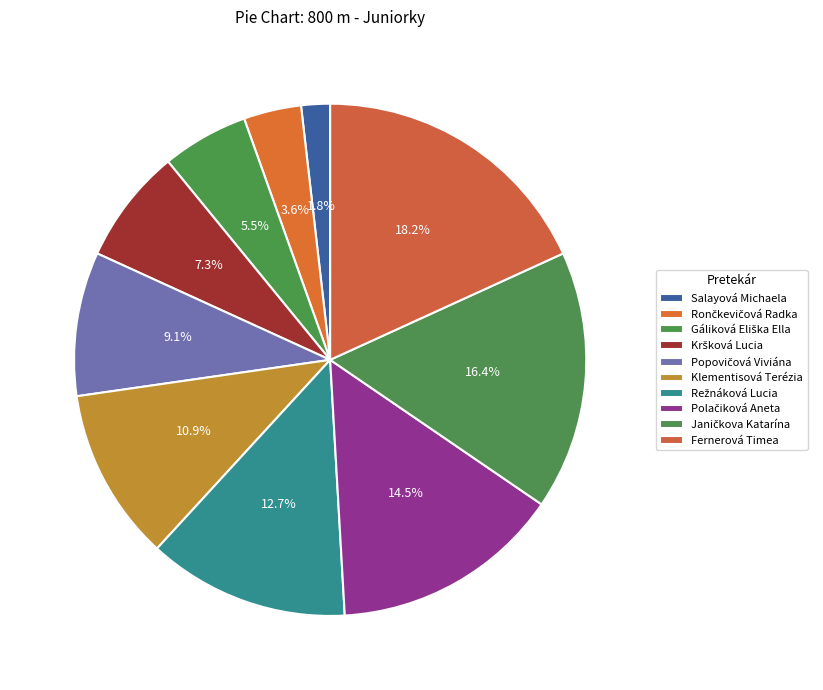

What percentage is NOT represented by Salayová Michaela?

98.2%